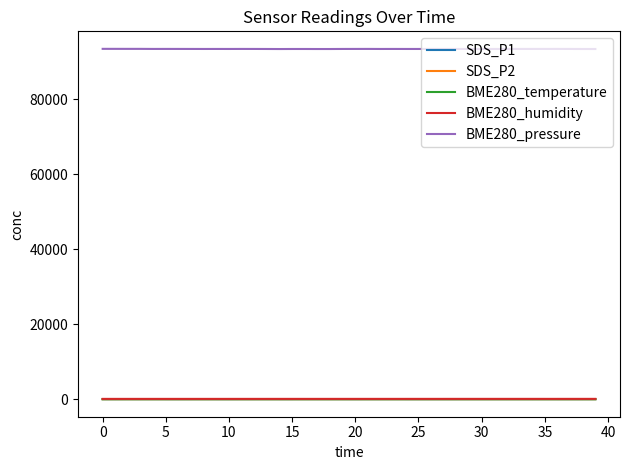

Which series has the largest total across all categories?

BME280_pressure